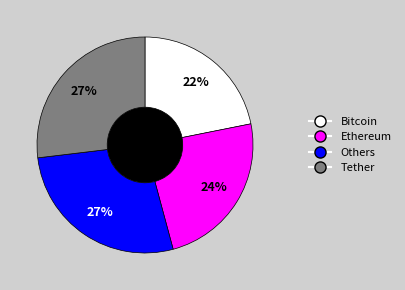

Is there any slice that represents more than half of the pie?

No